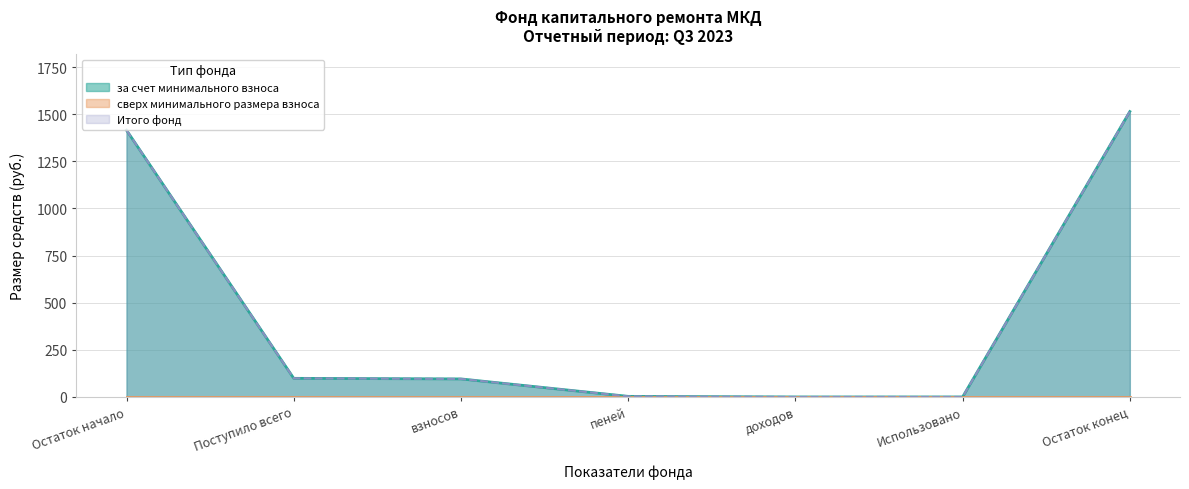

What is the average value of the Итого фонд series?

446.6